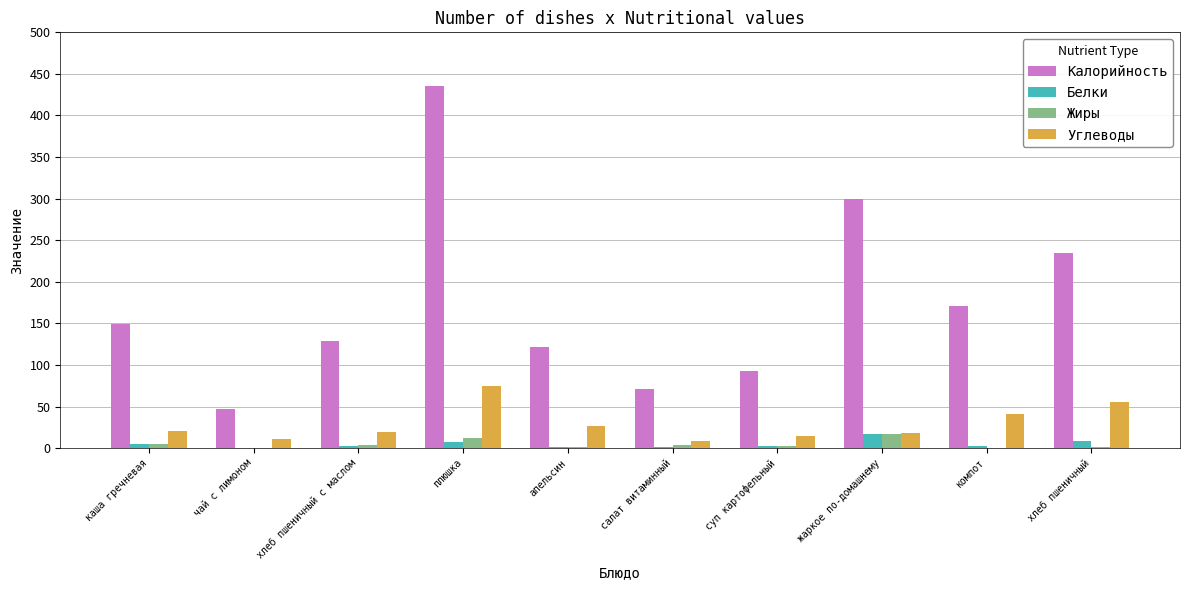

Which series changed the most between каша гречневая and суп картофельный?

Калорийность